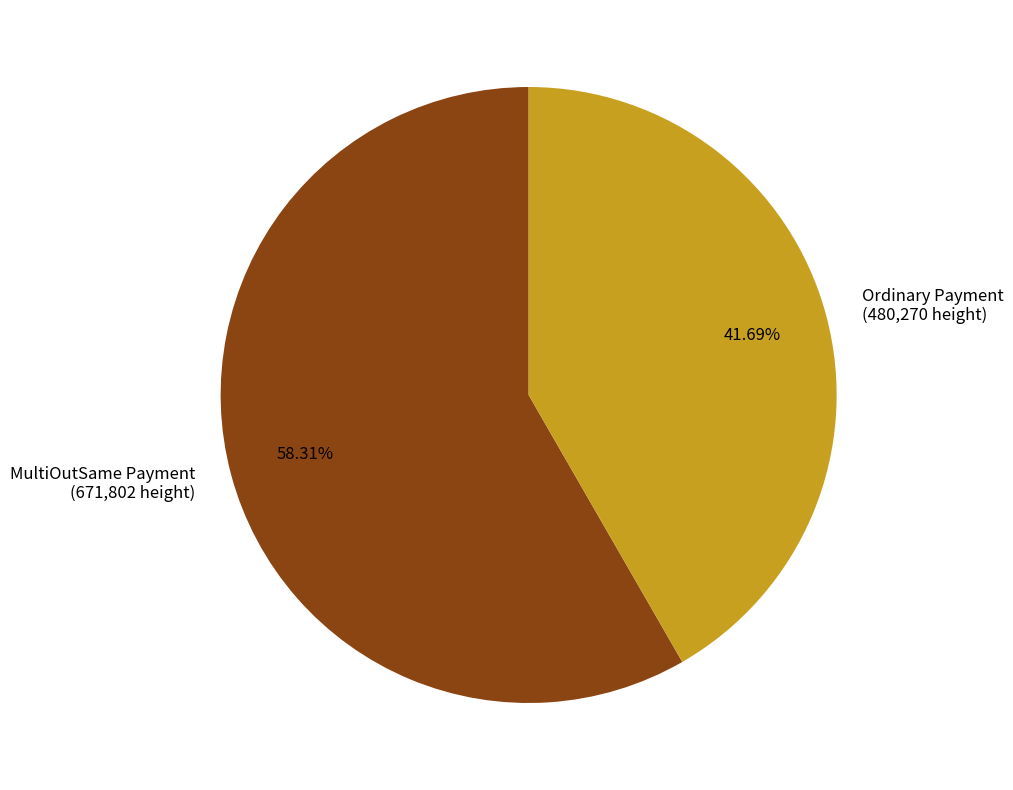

Do Ordinary Payment (480,270 height) and MultiOutSame Payment (671,802 height) together represent more than half of the pie?

Yes